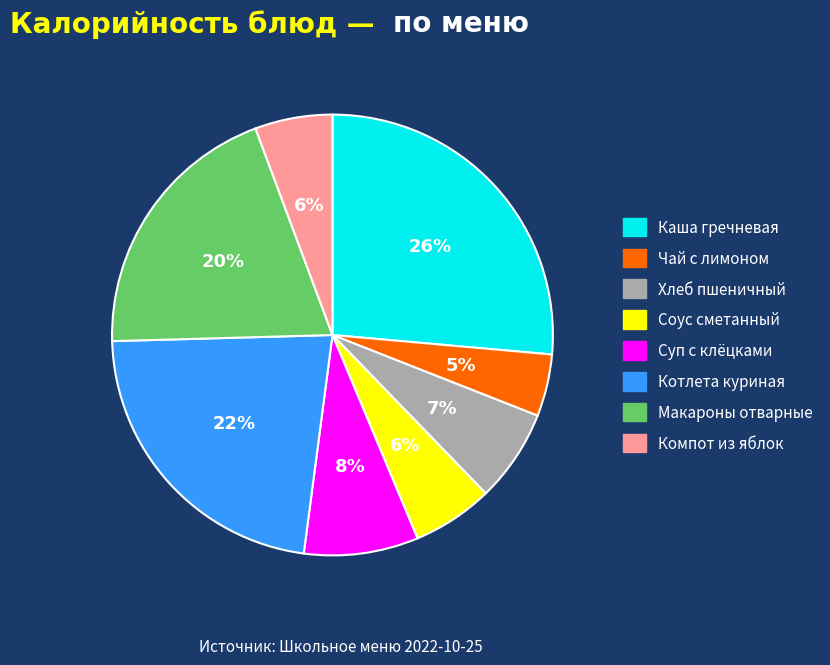

Do Компот из яблок and Котлета куриная together represent more than half of the pie?

No